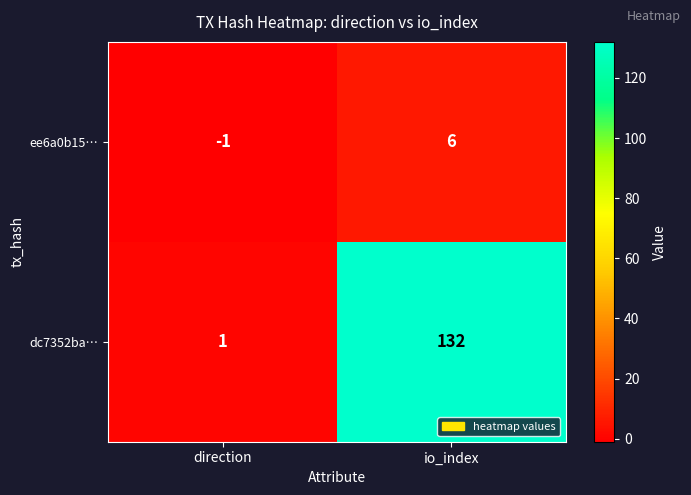

Reading left to right, extract all data points from this chart.

ee6a0b15…: direction=-1	io_index=6
dc7352ba…: direction=1	io_index=132